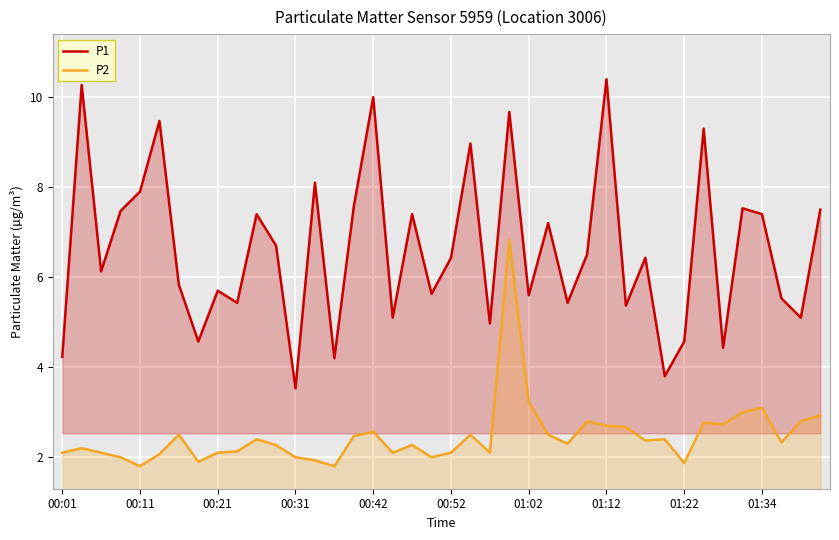

Rank the series by their maximum value, from lowest to highest.

P2, P1